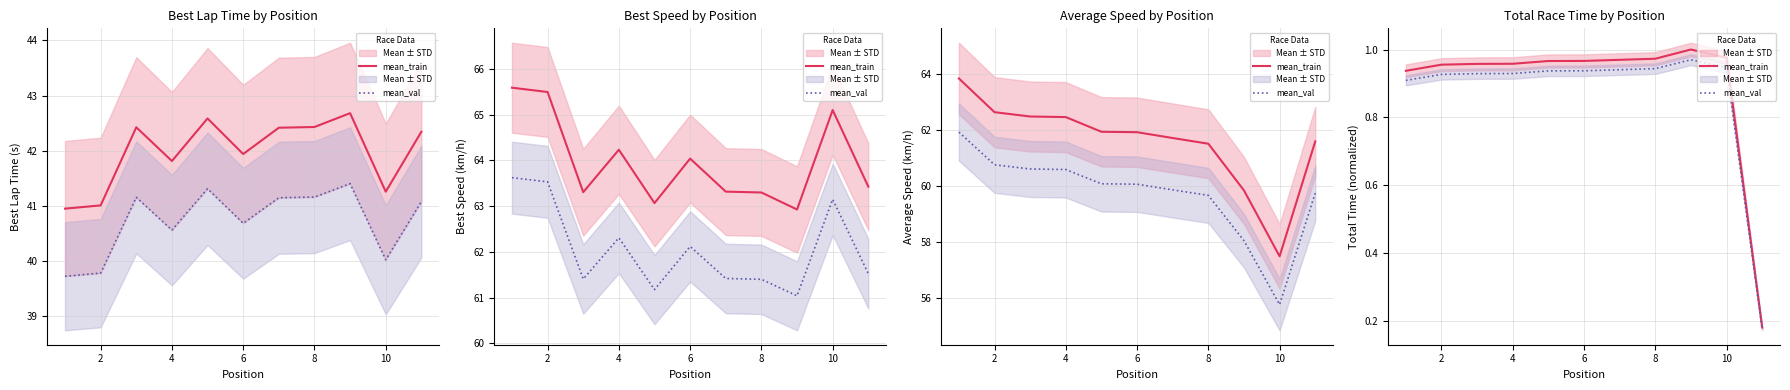

Which has a higher value, 7 or 8?

8